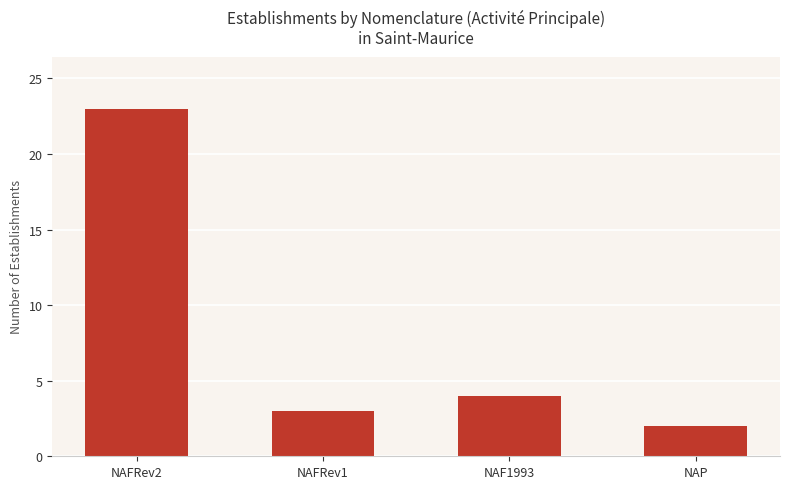

What is the change in value from NAFRev2 to NAF1993?

-19